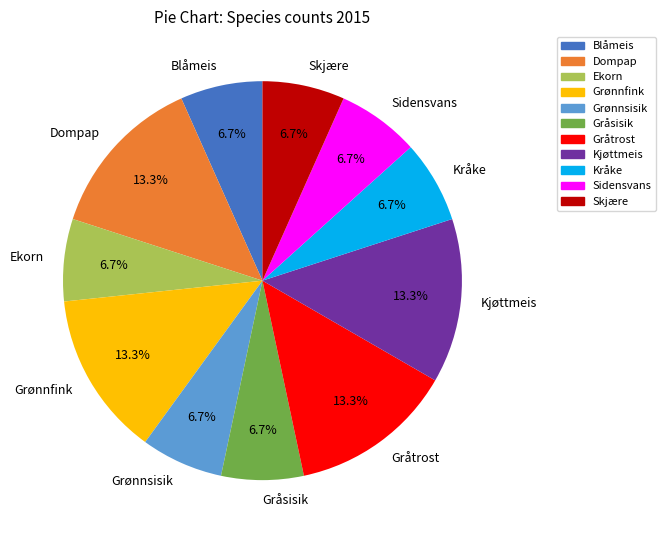

What is the ratio of the value at Kråke to the value at Dompap?

0.5